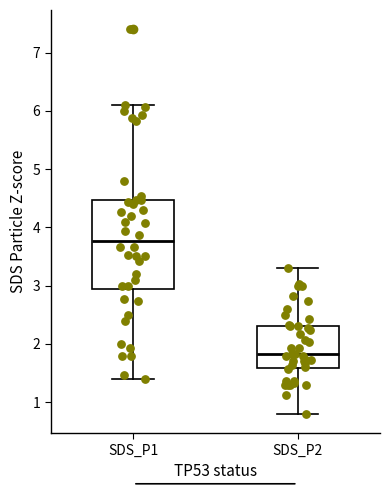

Reading left to right, read every box against the y-axis: the position of its median line, the range the box covers, and the ends of its whiskers. The values are not printed on the chart, so give them approximately, as read against the axis.

SDS_P1: median 3.8, box 2.9 to 4.5, whiskers 1.4 to 6.1
SDS_P2: median 1.8, box 1.6 to 2.3, whiskers 0.8 to 3.3